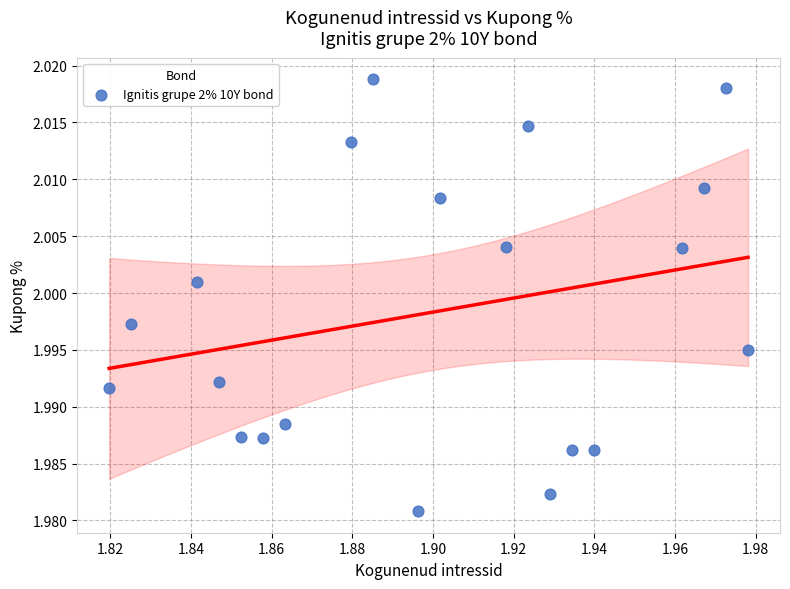

How many points are shown in the scatter plot?

20